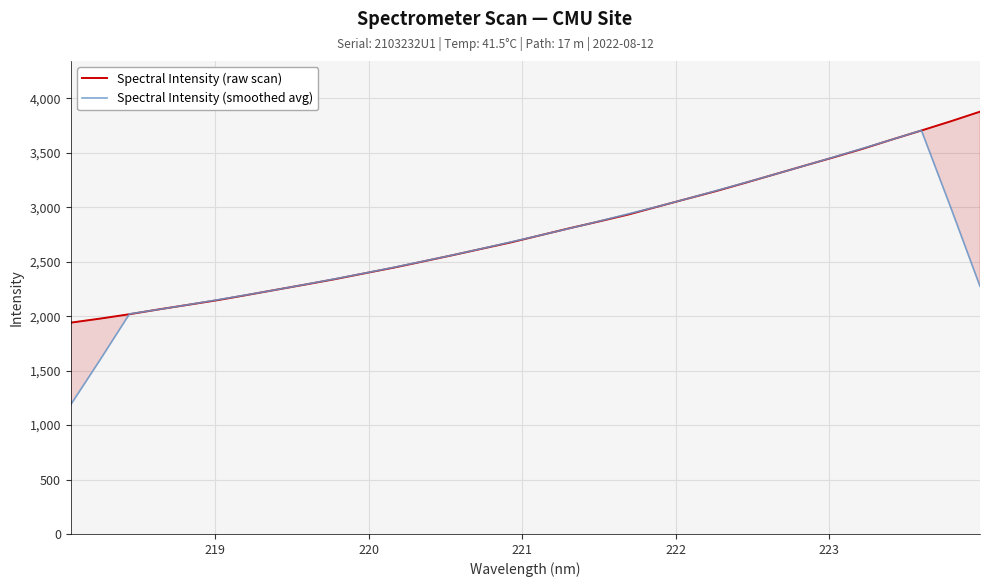

What is the lowest value of the Spectral Intensity (smoothed avg) series?

1187.5